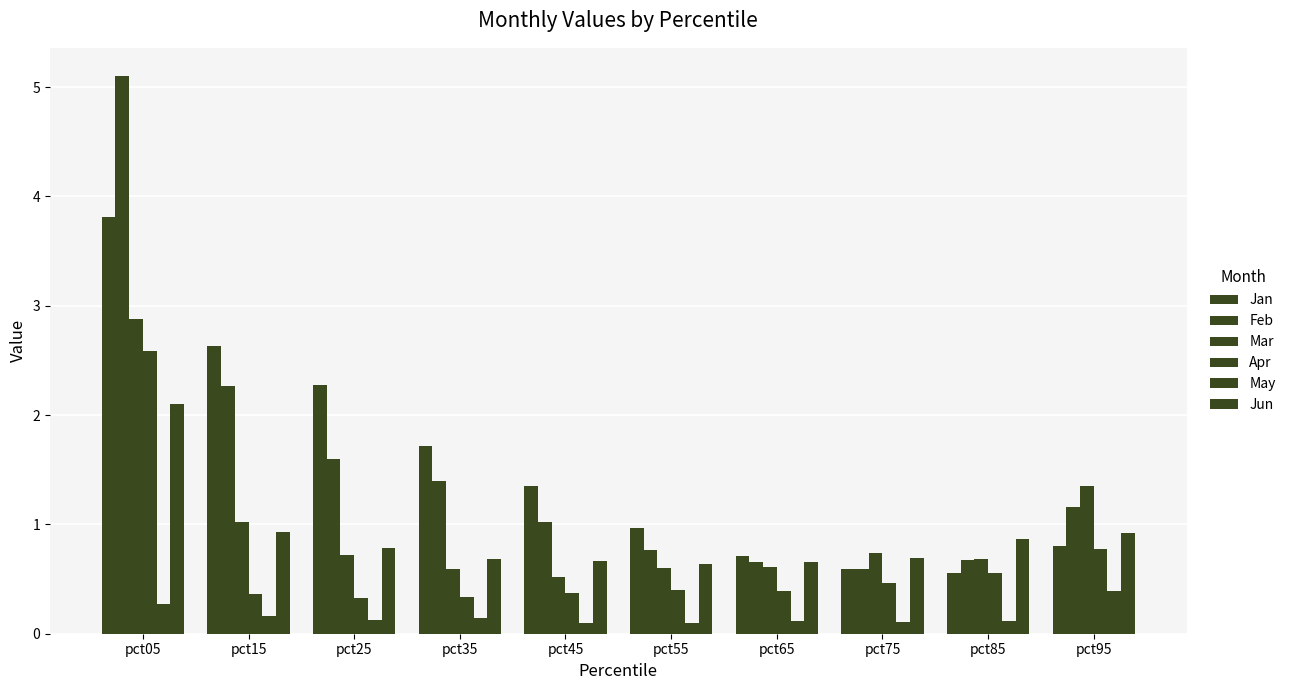

Is it true that Jun equals 1.2 at pct85?

False